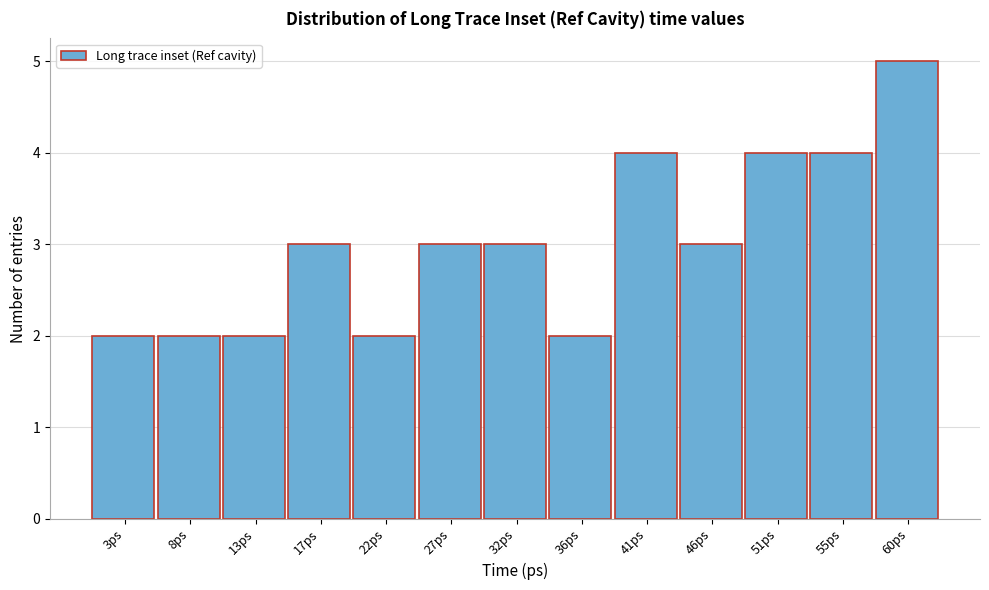

Reading right to left, what are all the values shown in this chart?

60ps=5	55ps=4	51ps=4	46ps=3	41ps=4	36ps=2	32ps=3	27ps=3	22ps=2	17ps=3	13ps=2	8ps=2	3ps=2